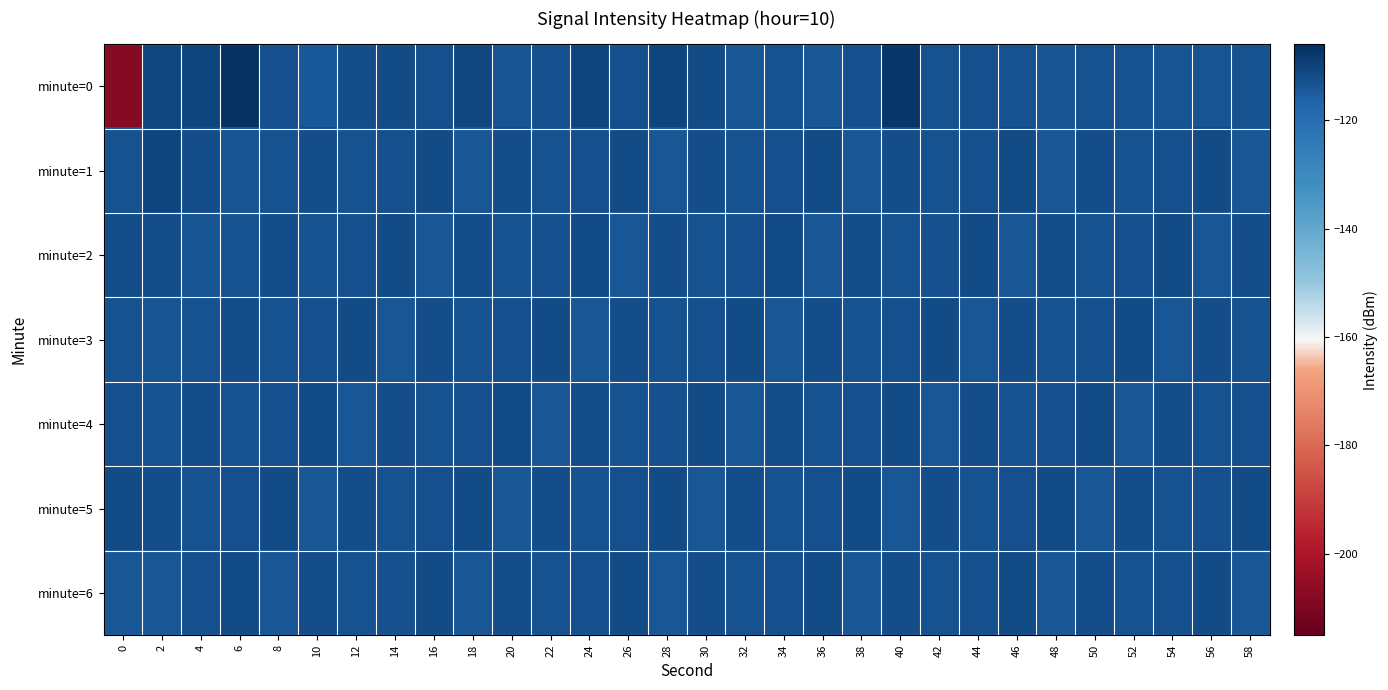

Reading right to left, extract all data points from this chart.

minute=0: 58=-113.0	56=-113.5	54=-113.3	52=-112.9	50=-112.8	48=-113.6	46=-113.0	44=-112.8	42=-113.1	40=-107.7	38=-112.7	36=-113.9	34=-112.9	32=-113.7	30=-111.9	28=-110.3	26=-112.4	24=-110.5	22=-112.5	20=-113.6	18=-110.9	16=-112.6	14=-111.9	12=-112.1	10=-114.2	8=-112.4	6=-106.8	4=-110.7	2=-111.1	0=-207.8
minute=1: 58=-113.7	56=-111.9	54=-112.6	52=-112.9	50=-112.4	48=-113.7	46=-111.9	44=-112.6	42=-112.9	40=-112.4	38=-113.7	36=-111.9	34=-112.6	32=-112.9	30=-112.4	28=-113.7	26=-111.9	24=-112.6	22=-112.9	20=-112.4	18=-113.7	16=-111.9	14=-112.6	12=-112.9	10=-112.4	8=-113.1	6=-113.3	4=-112.0	2=-110.6	0=-113.0
minute=2: 58=-112.4	56=-113.7	54=-111.9	52=-112.6	50=-112.9	48=-112.4	46=-113.7	44=-111.9	42=-112.6	40=-112.9	38=-112.4	36=-113.7	34=-111.9	32=-112.6	30=-112.9	28=-112.4	26=-113.7	24=-111.9	22=-112.6	20=-112.9	18=-112.4	16=-113.7	14=-111.9	12=-112.6	10=-112.9	8=-112.4	6=-113.1	4=-113.3	2=-112.0	0=-112.4
minute=3: 58=-112.9	56=-112.4	54=-113.7	52=-111.9	50=-112.6	48=-112.9	46=-112.4	44=-113.7	42=-111.9	40=-112.6	38=-112.9	36=-112.4	34=-113.7	32=-111.9	30=-112.6	28=-112.9	26=-112.4	24=-113.7	22=-111.9	20=-112.6	18=-112.9	16=-112.4	14=-113.7	12=-111.9	10=-112.6	8=-112.9	6=-112.4	4=-113.1	2=-113.3	0=-112.9
minute=4: 58=-112.6	56=-112.9	54=-112.4	52=-113.7	50=-111.9	48=-112.6	46=-112.9	44=-112.4	42=-113.7	40=-111.9	38=-112.6	36=-112.9	34=-112.4	32=-113.7	30=-111.9	28=-112.6	26=-112.9	24=-112.4	22=-113.7	20=-111.9	18=-112.6	16=-112.9	14=-112.4	12=-113.7	10=-111.9	8=-112.6	6=-112.9	4=-112.4	2=-113.1	0=-112.6
minute=5: 58=-111.9	56=-112.6	54=-112.9	52=-112.4	50=-113.7	48=-111.9	46=-112.6	44=-112.9	42=-112.4	40=-113.7	38=-111.9	36=-112.6	34=-112.9	32=-112.4	30=-113.7	28=-111.9	26=-112.6	24=-112.9	22=-112.4	20=-113.7	18=-111.9	16=-112.6	14=-112.9	12=-112.4	10=-113.7	8=-111.9	6=-112.6	4=-112.9	2=-112.4	0=-111.9
minute=6: 58=-113.7	56=-111.9	54=-112.6	52=-112.9	50=-112.4	48=-113.7	46=-111.9	44=-112.6	42=-112.9	40=-112.4	38=-113.7	36=-111.9	34=-112.6	32=-112.9	30=-112.4	28=-113.7	26=-111.9	24=-112.6	22=-112.9	20=-112.4	18=-113.7	16=-111.9	14=-112.6	12=-112.9	10=-112.4	8=-113.7	6=-111.9	4=-112.6	2=-113.7	0=-113.7